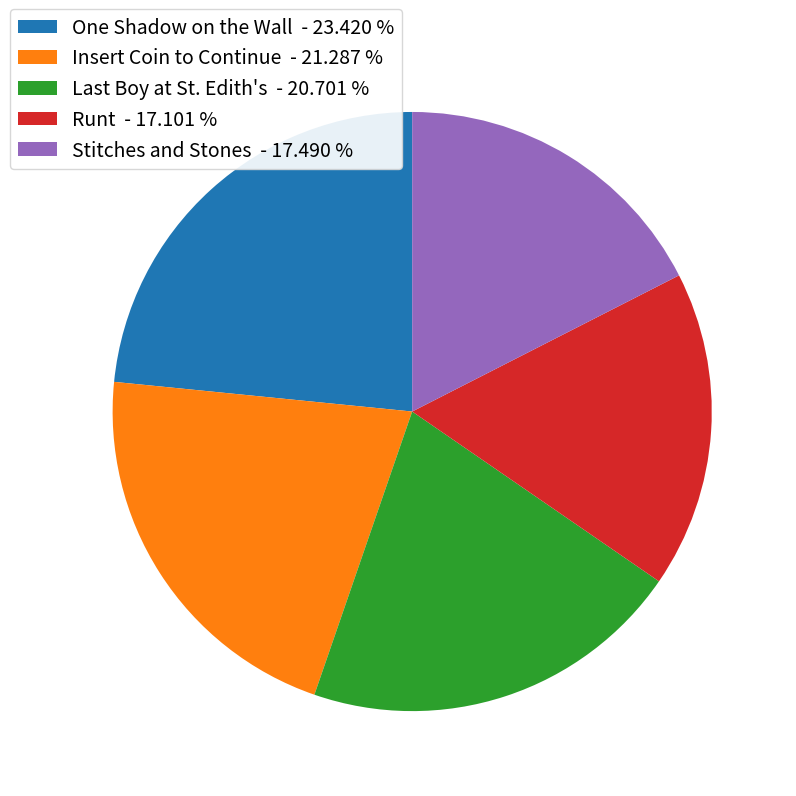

How many segments does this pie chart have?

5